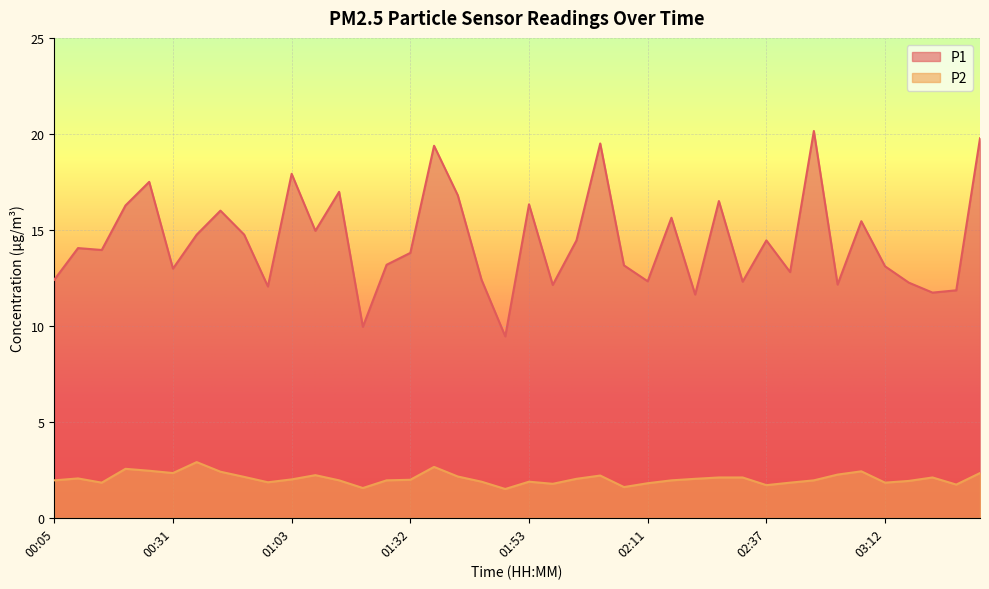

Which has a higher value, 03:17 or 01:56?

03:17